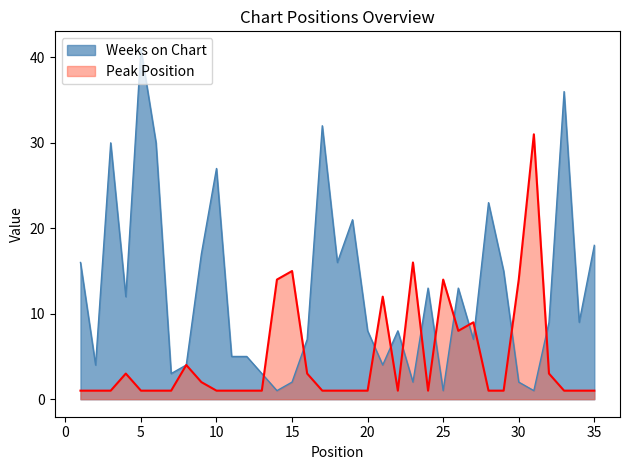

The value of Weeks on Chart at 13 is 4. True or false?

False